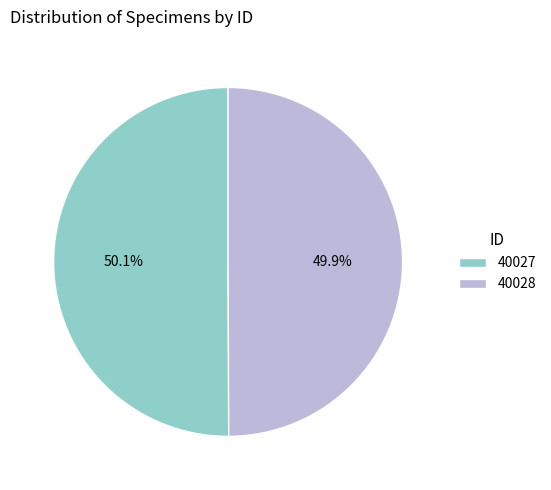

What is the total percentage of 40028 and 40027?

100.0%